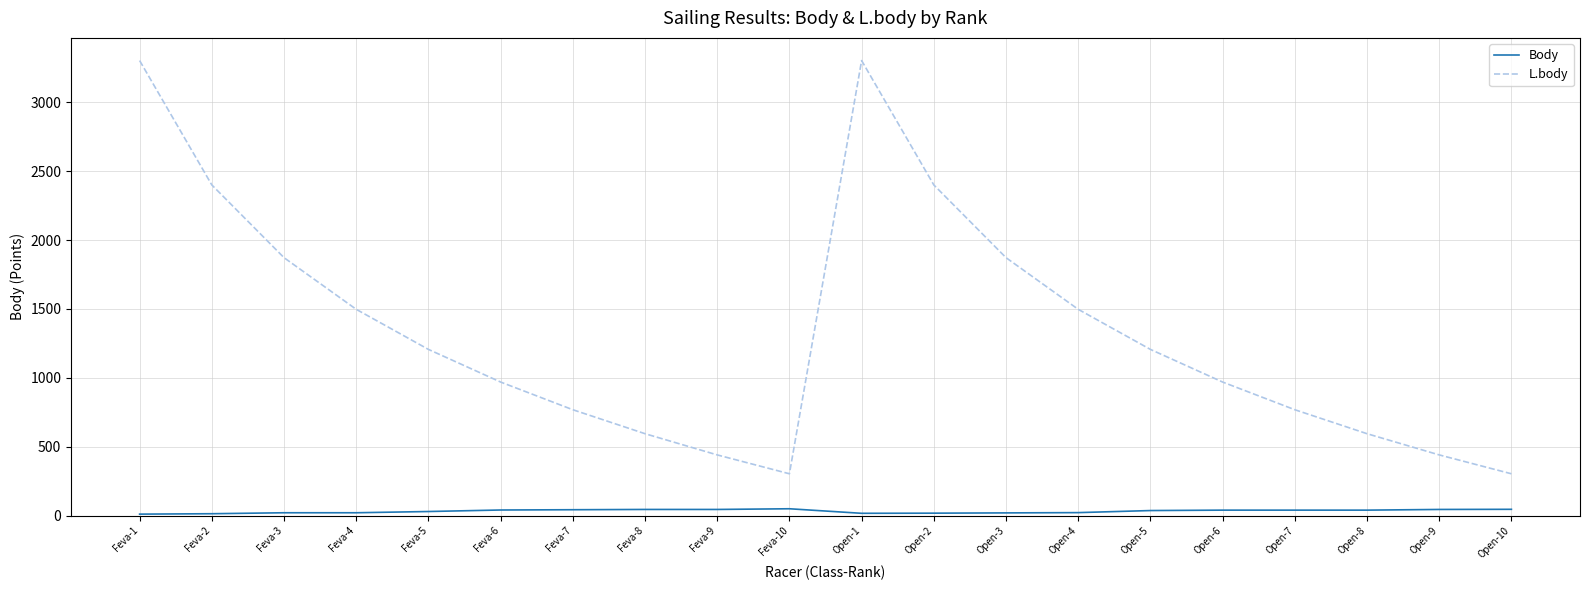

Rank the series by their average value, from lowest to highest.

Body, L.body